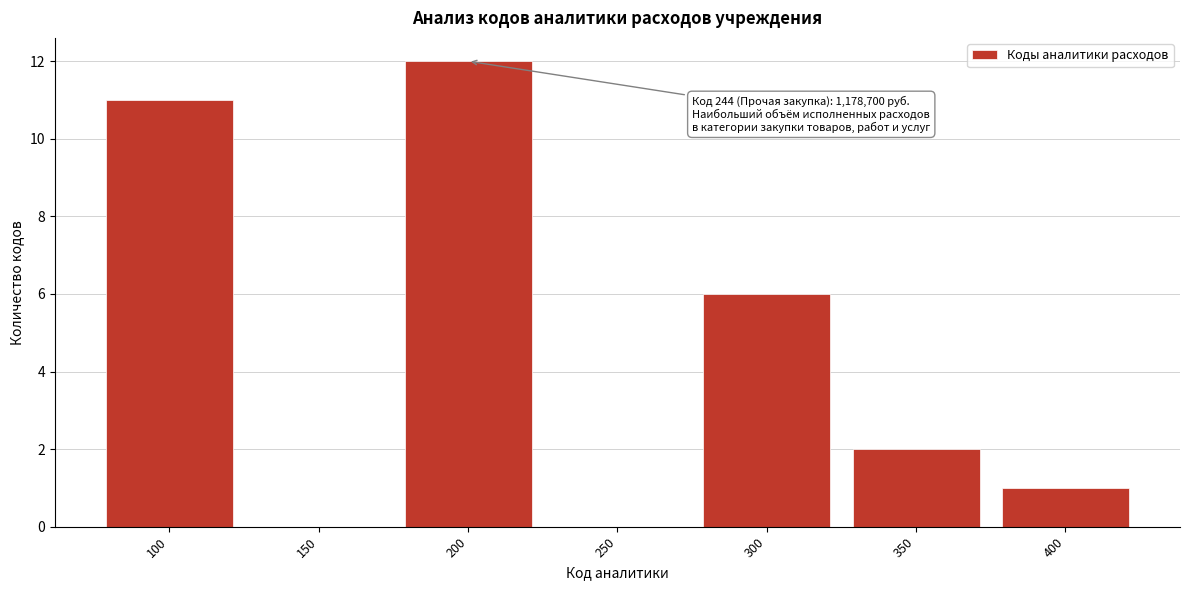

Reading left to right, what are all the values shown in this chart?

100=11	150=0	200=12	250=0	300=6	350=2	400=1